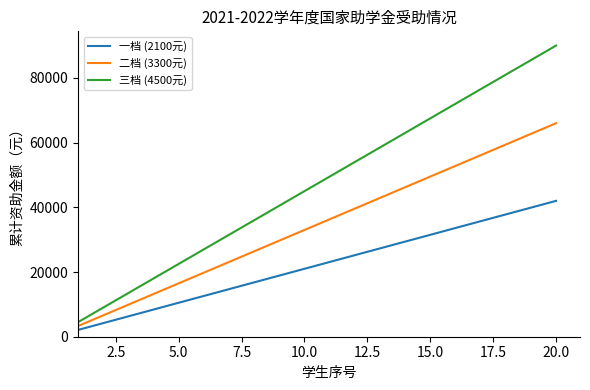

True or false: 三档 (4500元) has more than 1 interior local peaks.

False